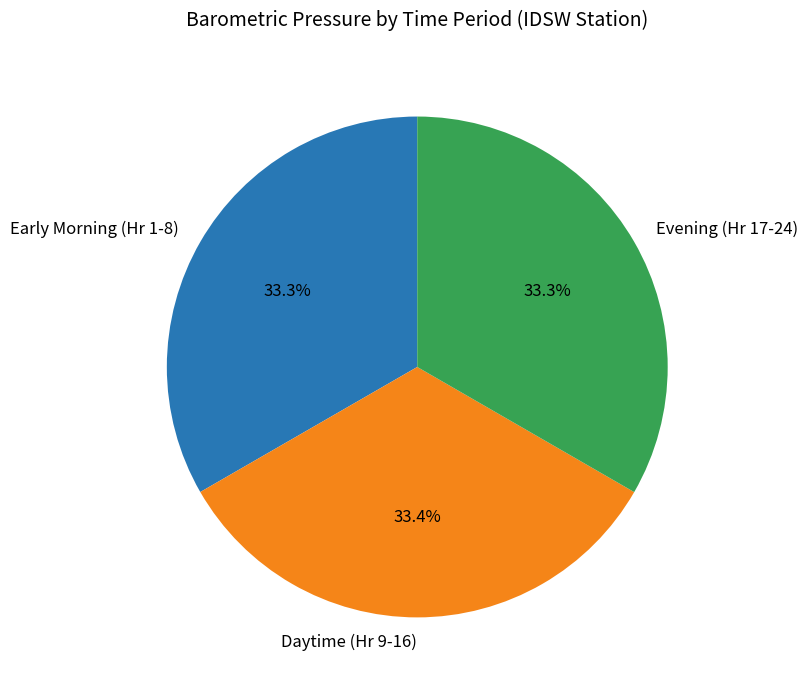

What percentage do Early Morning (Hr 1-8) and Daytime (Hr 9-16) together represent?

66.7%